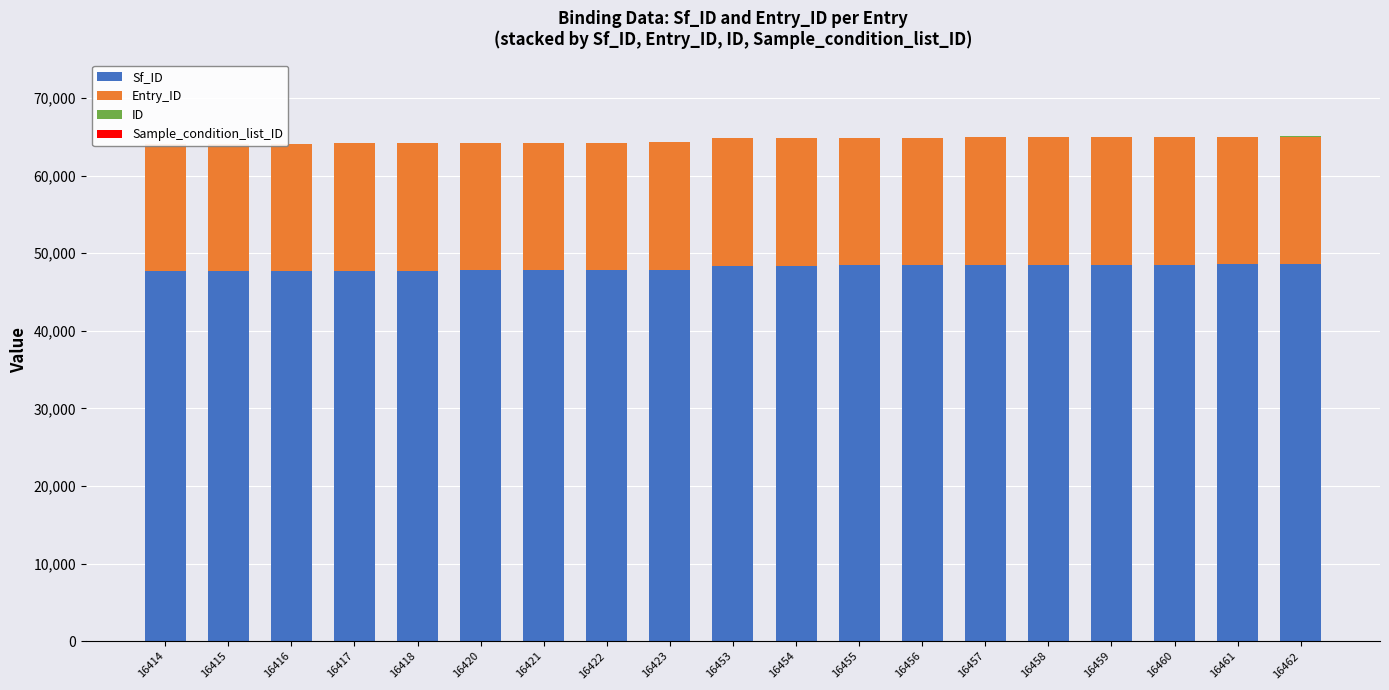

List the series in order of their peak value, lowest first.

ID, Sample_condition_list_ID, Entry_ID, Sf_ID